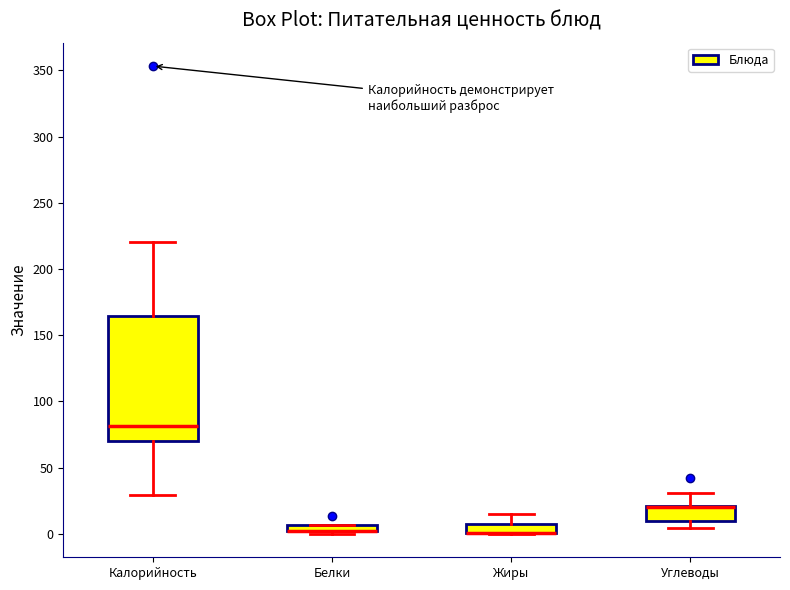

Where does the upper whisker of the box for Углеводы end on the y-axis? The values are not printed on the chart, so give them approximately, as read against the axis.

30